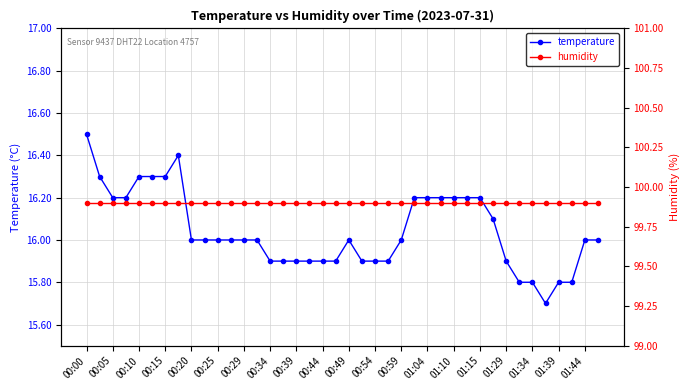

True or false: humidity and temperature cross at least once.

False